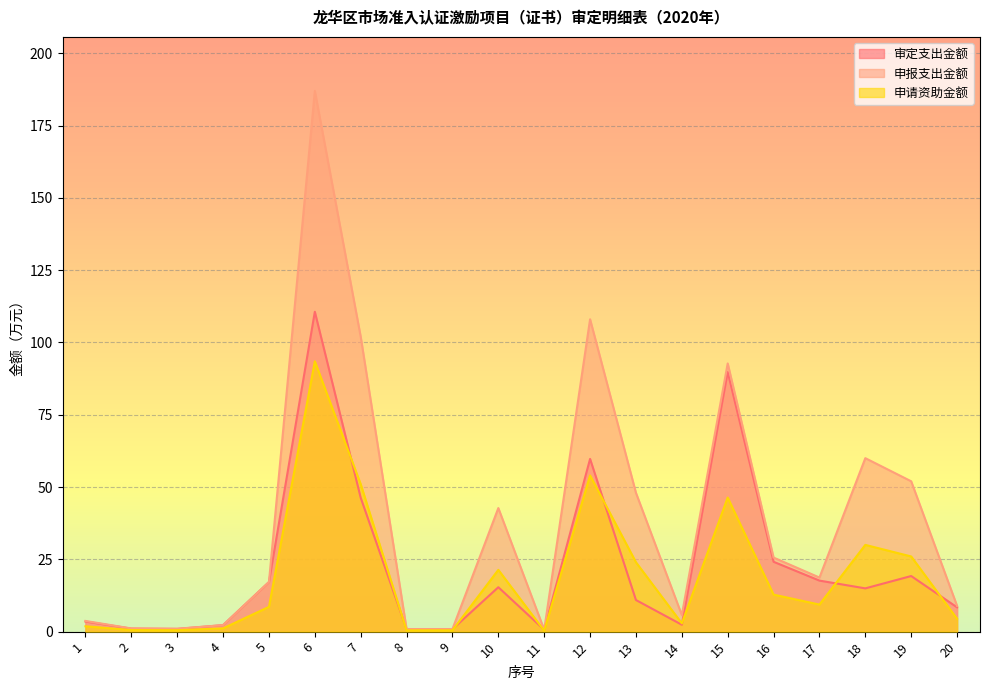

What is the difference between the second highest and minimum values in the 审定支出金额 series?

89.1